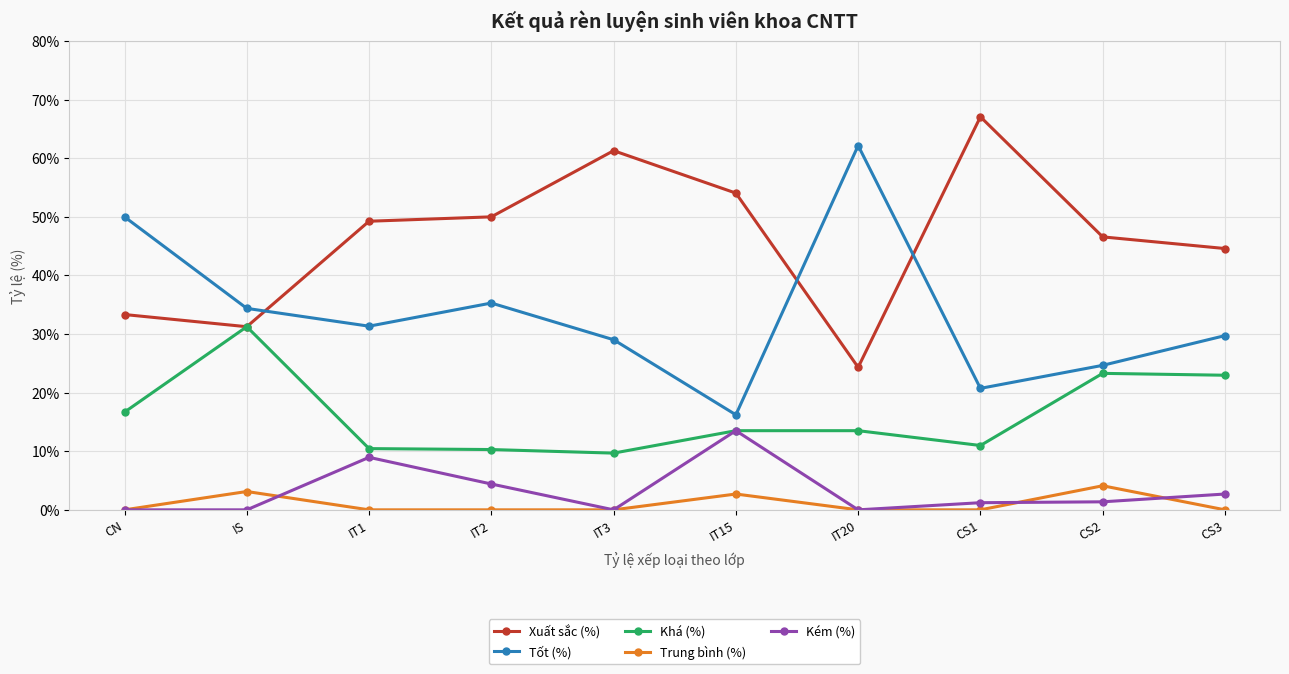

At which category does Tốt (%) reach its first local peak?

IT2